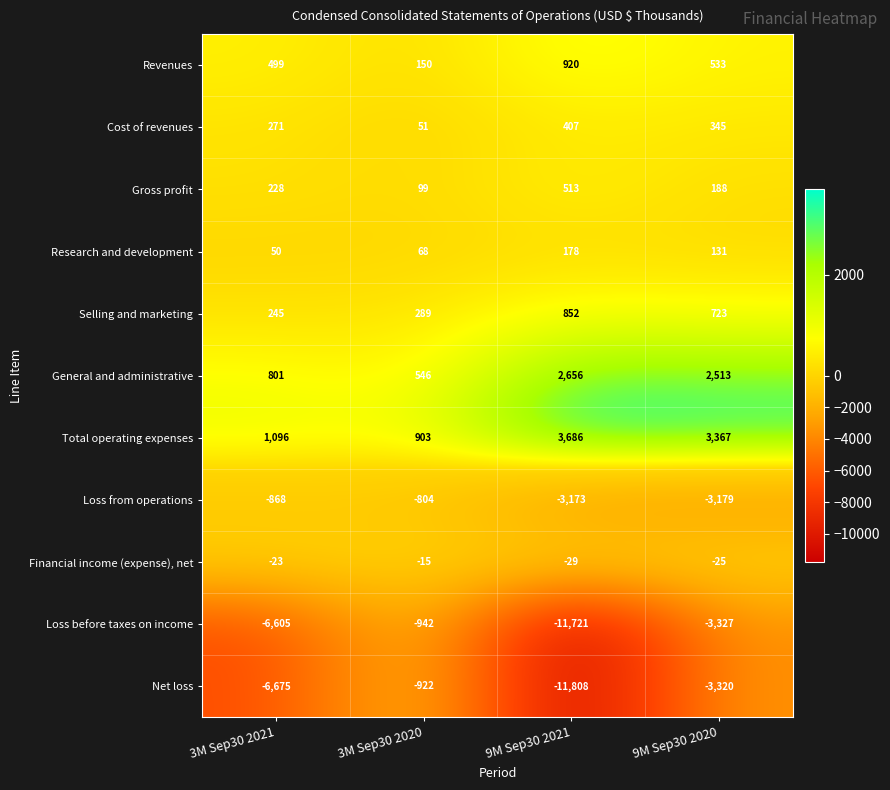

What is the difference between the Research and development values at 9M Sep30 2020 and 3M Sep30 2020?

63